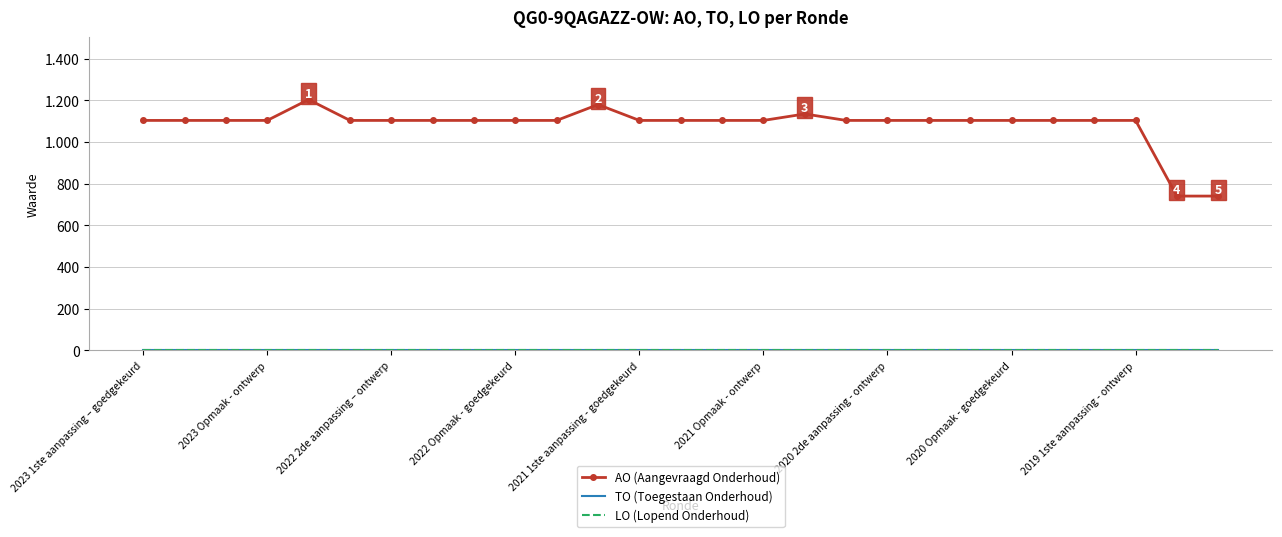

At which label is TO (Toegestaan Onderhoud) closest to 0?

2023 1ste aanpassing – goedgekeurd